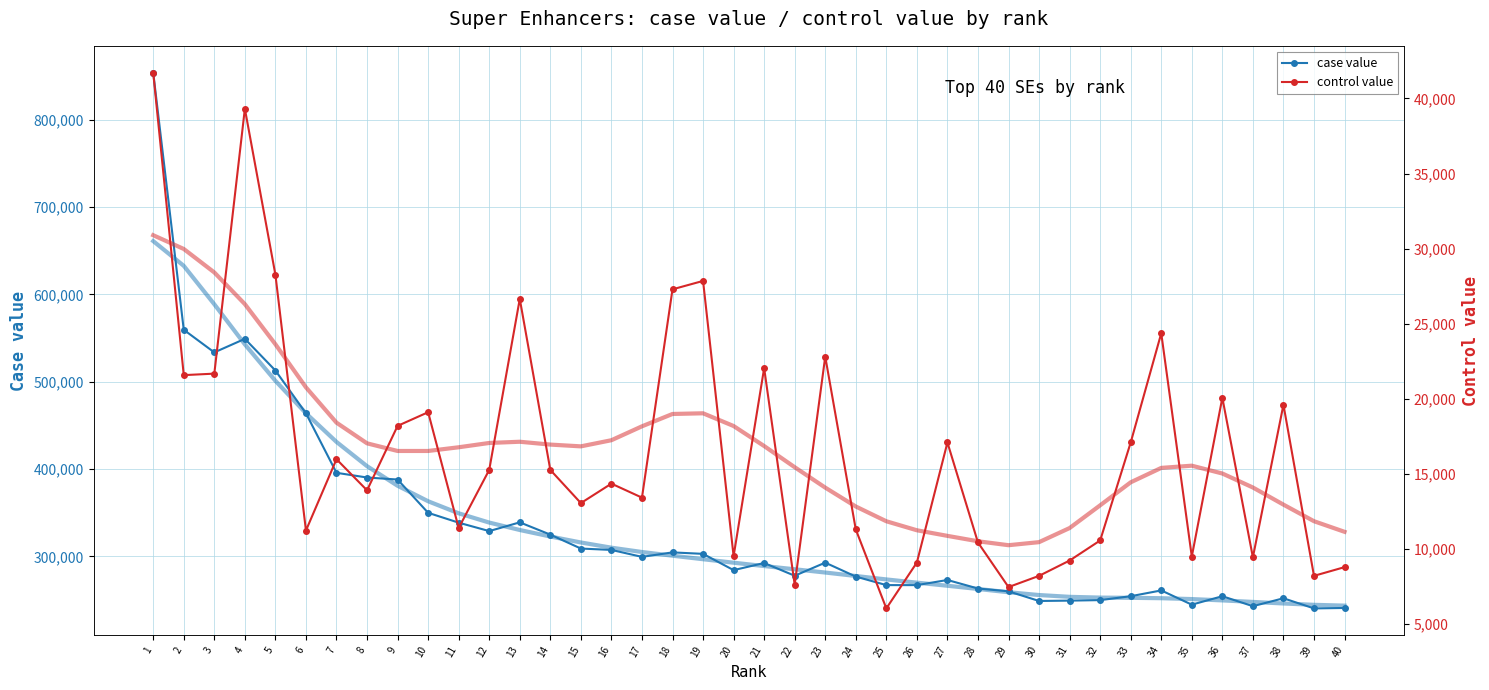

In control value, how many points are lower than both neighbors (excluding endpoints)?

13